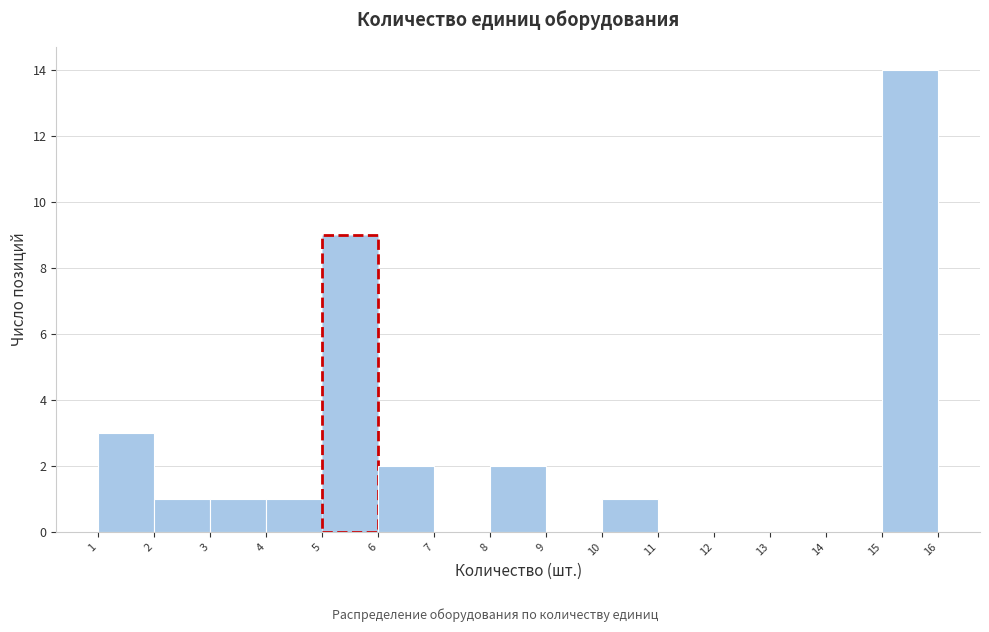

Which range on the x-axis has the tallest bar?

15 to 16